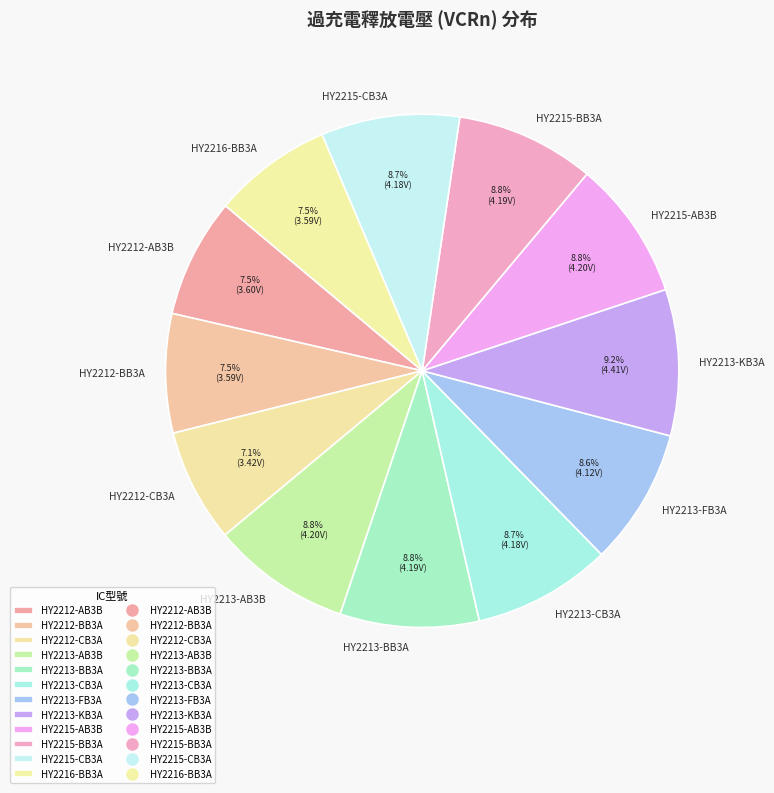

To the nearest percent, what percentage of the pie is HY2213-AB3B?

9%